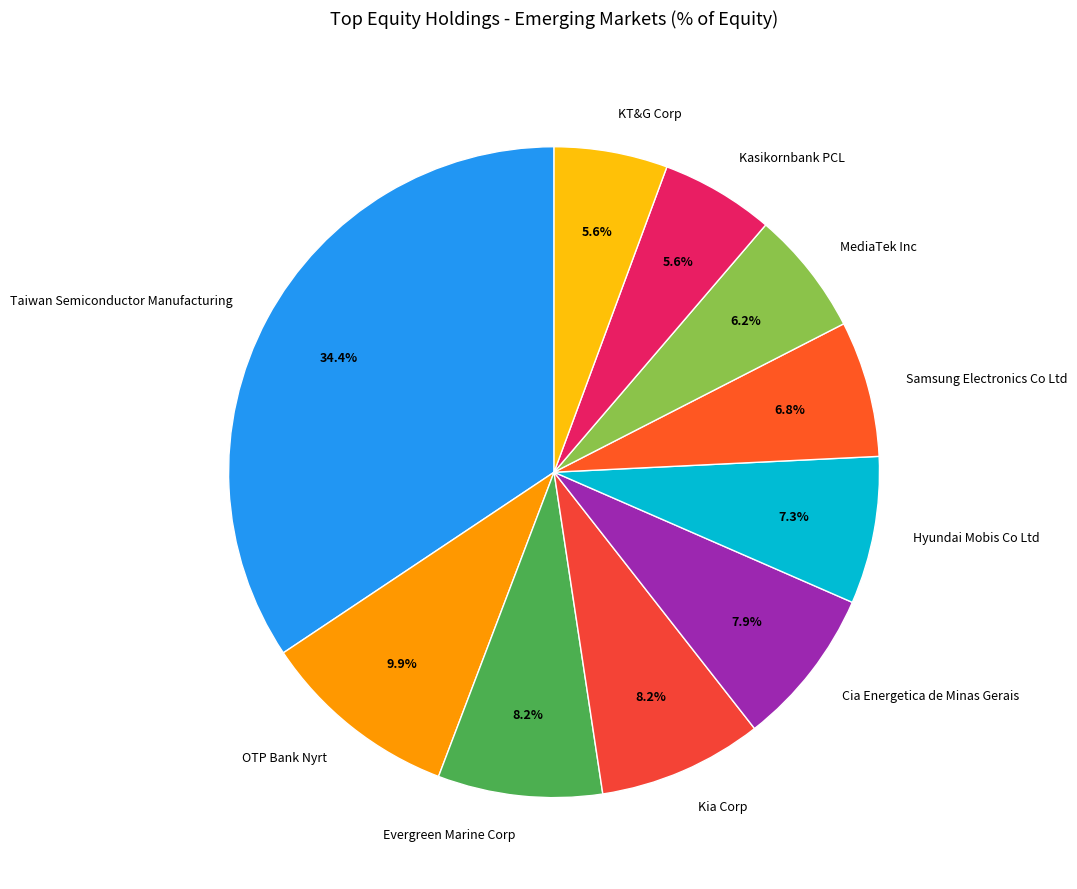

Does any single category account for the majority?

No